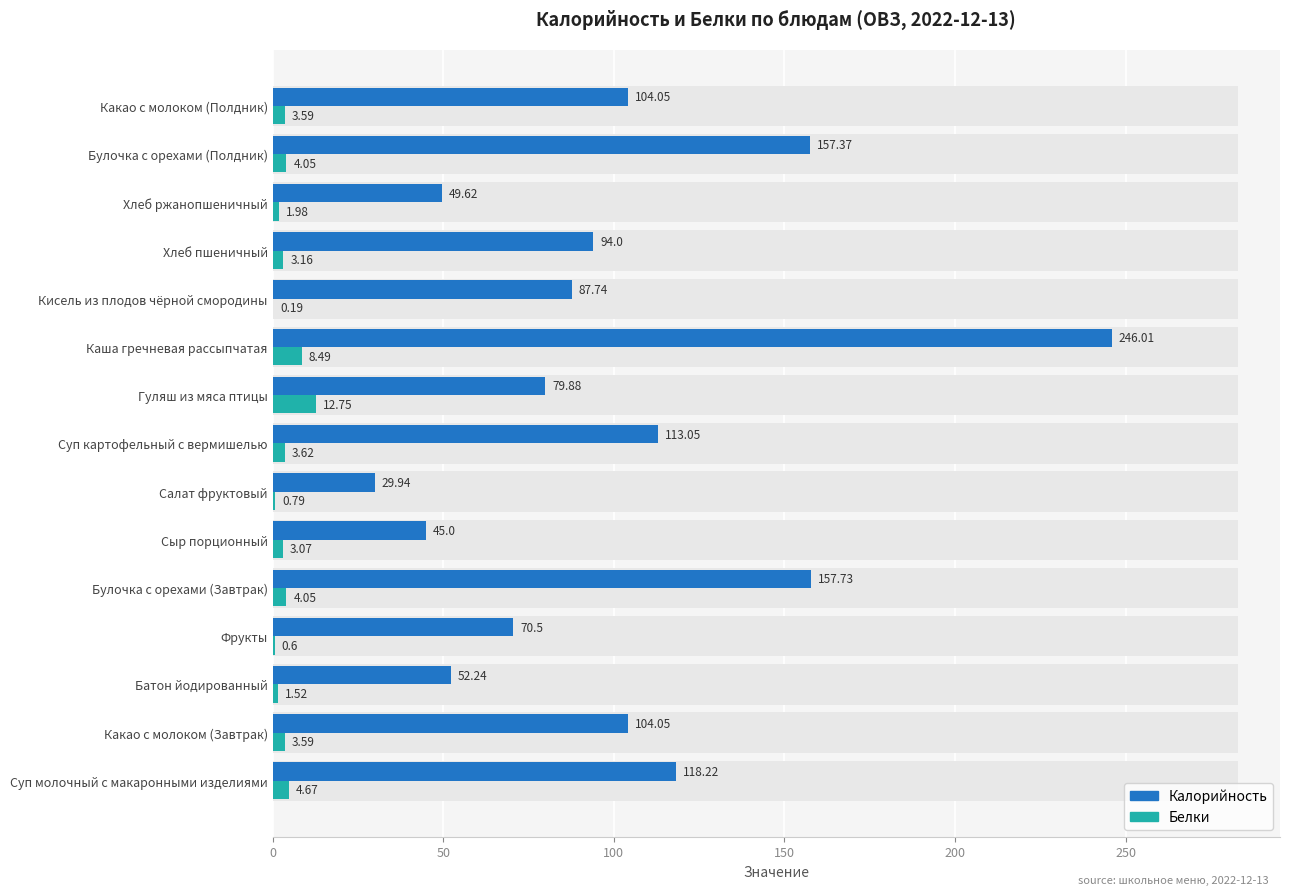

What position from the left is Булочка с орехами (Завтрак)?

5